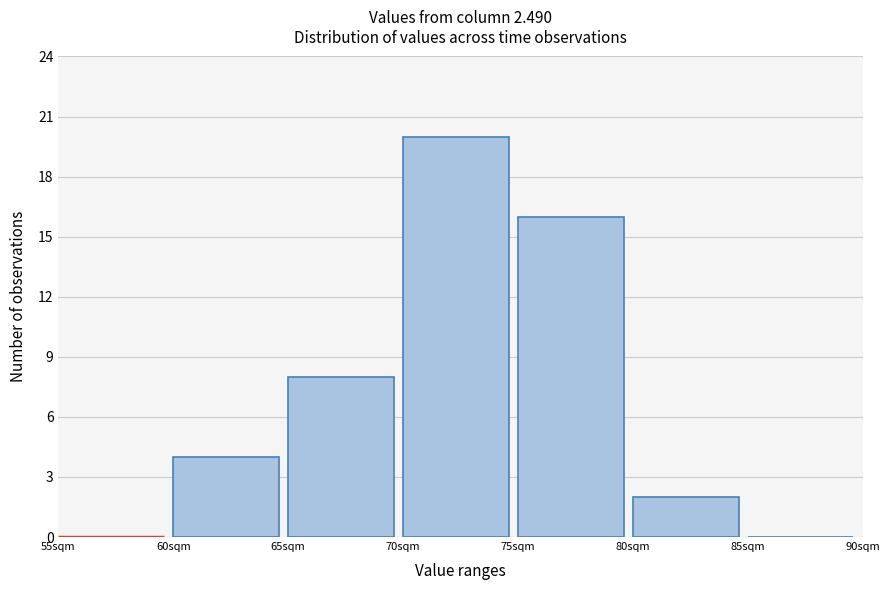

How tall is the bar that spans 65 to 70 on the x-axis? The values are not printed on the chart, so give them approximately, as read against the axis.

8